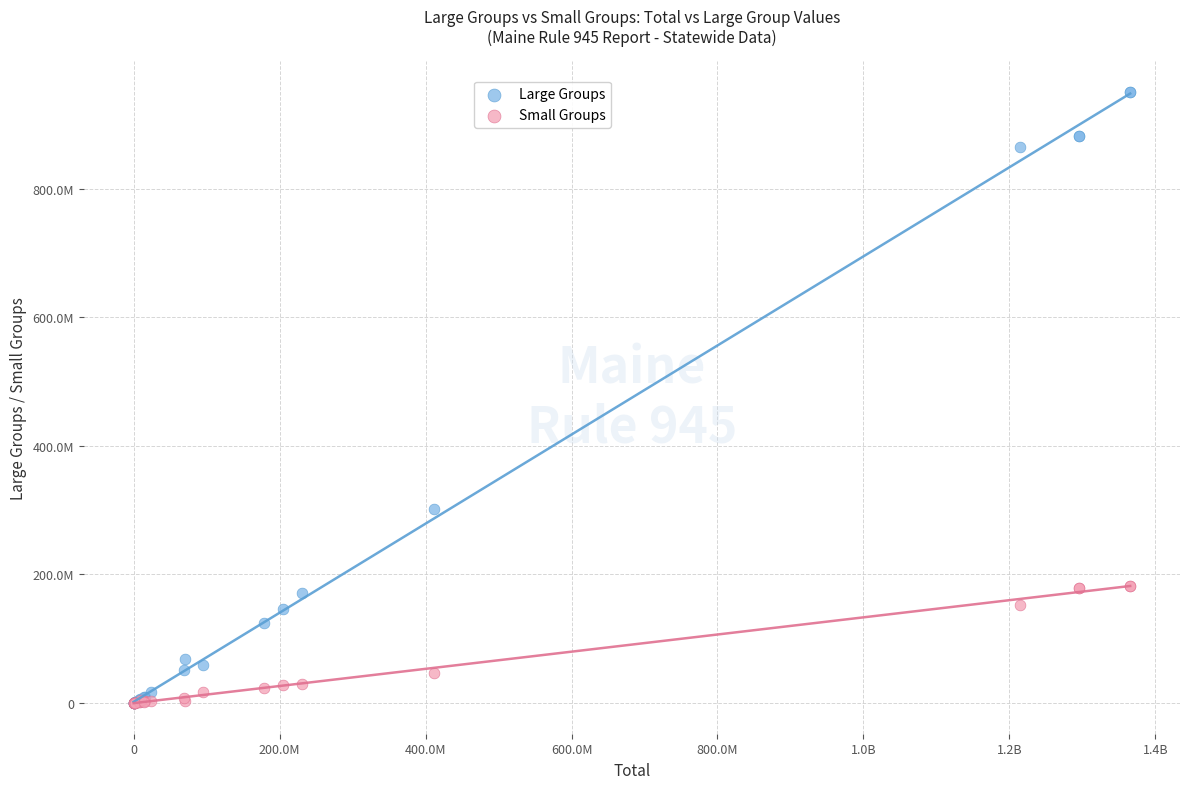

What are all the series names shown in the legend?

Large Groups, Small Groups